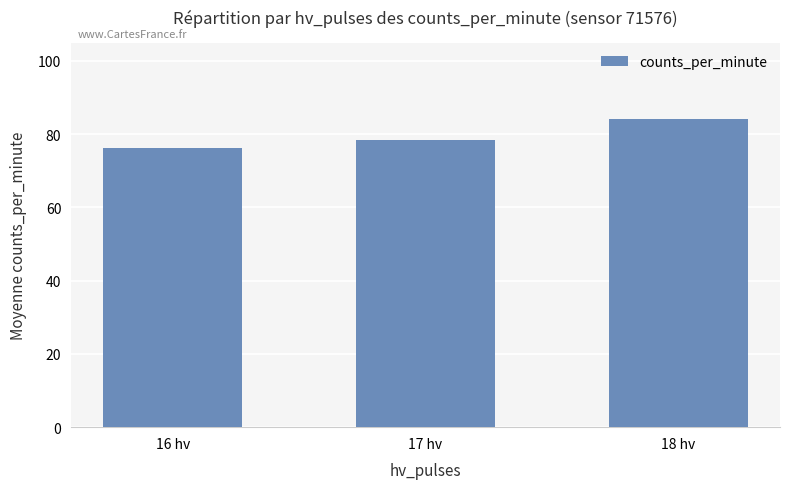

Does the chart contain stacked bars?

No